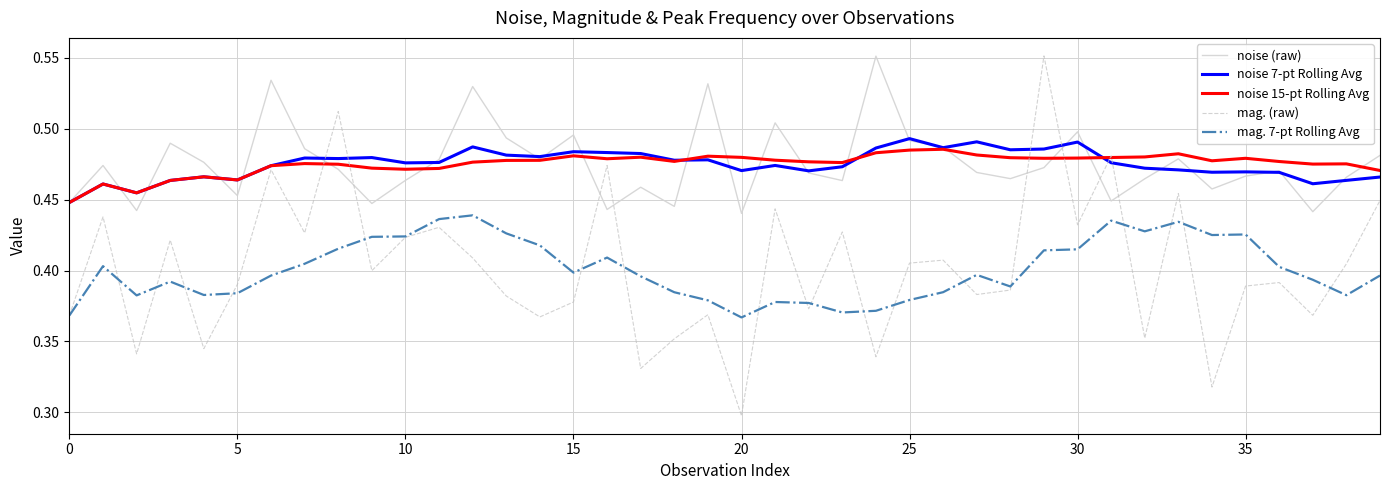

True or false: mag. 7-pt Rolling Avg and noise (raw) intersect in this chart.

False